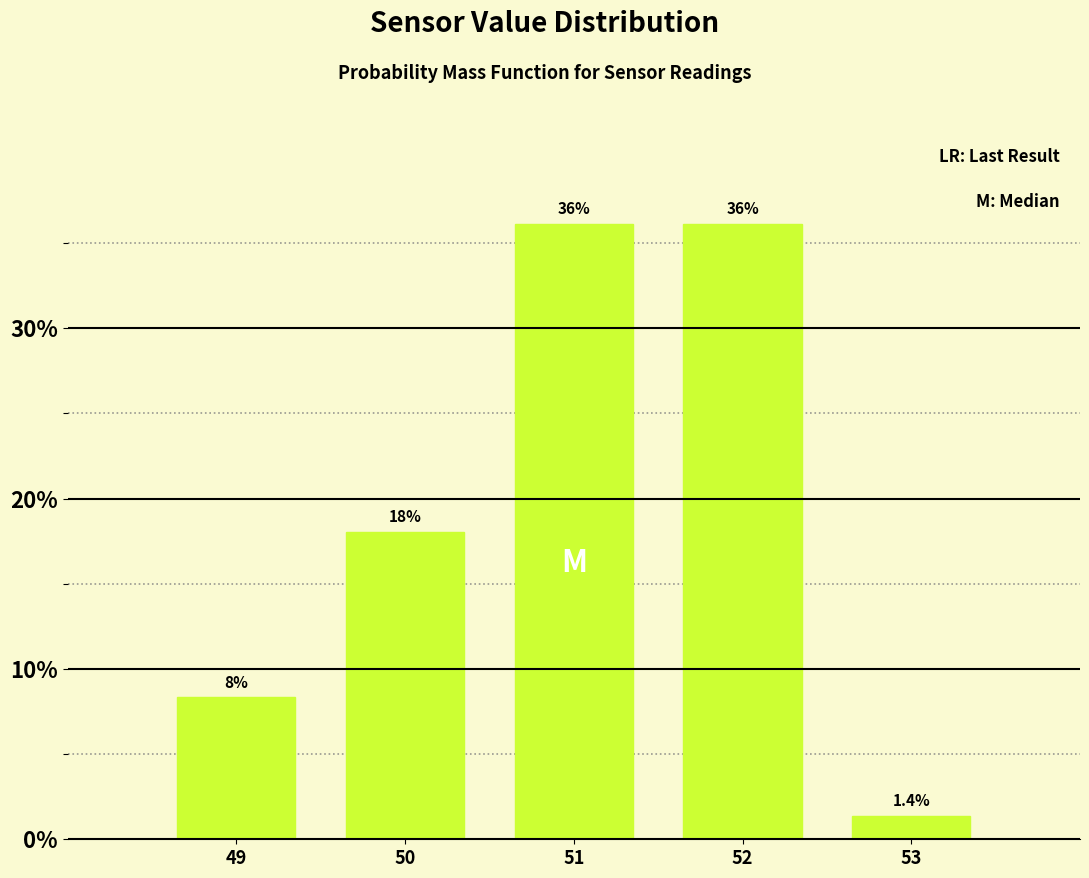

Reading right to left, extract all data points from this chart.

53=1.4	52=36.1	51=36.1	50=18.1	49=8.3